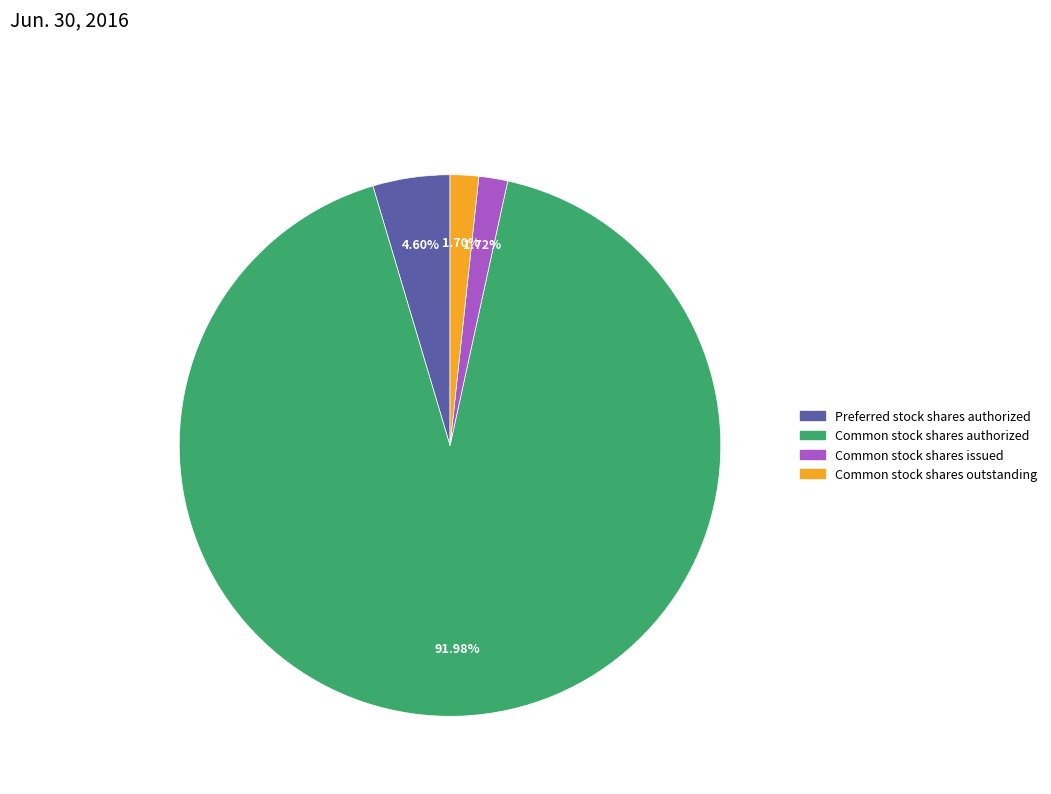

How many slices are in this pie chart?

4